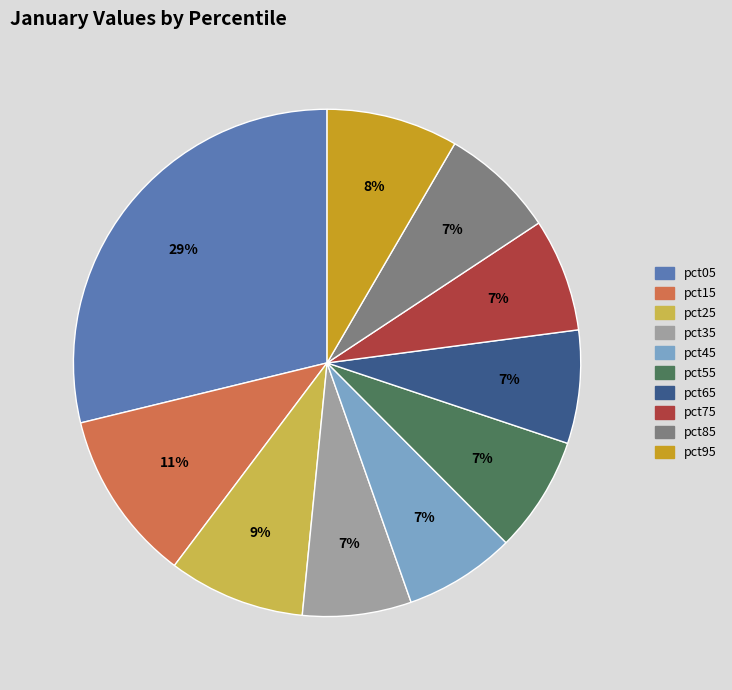

Is there any slice that represents more than half of the pie?

No